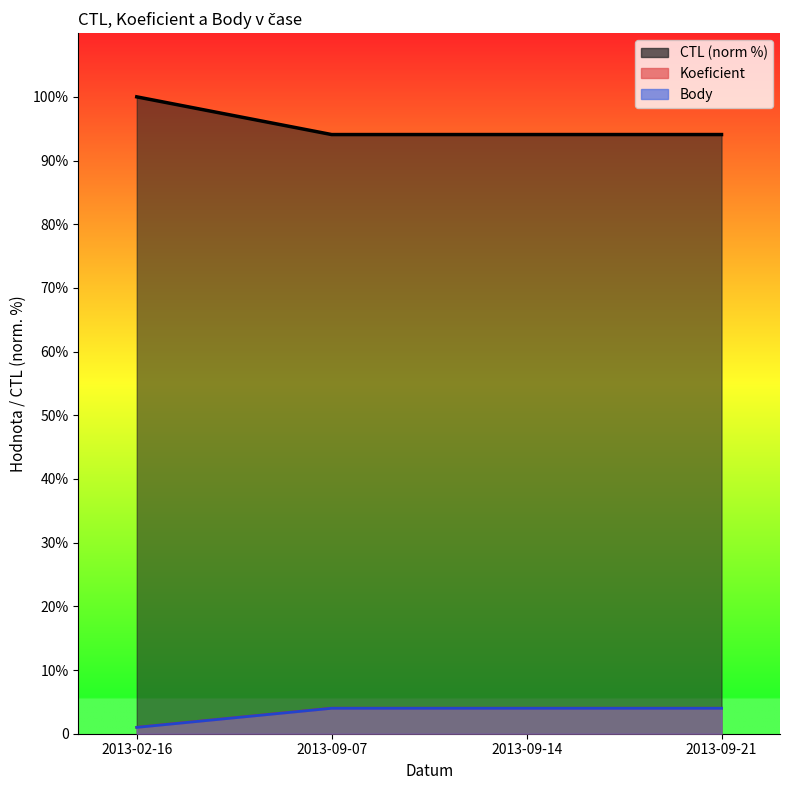

The CTL series shows 94.1 at 2013-09-14. True or false?

True